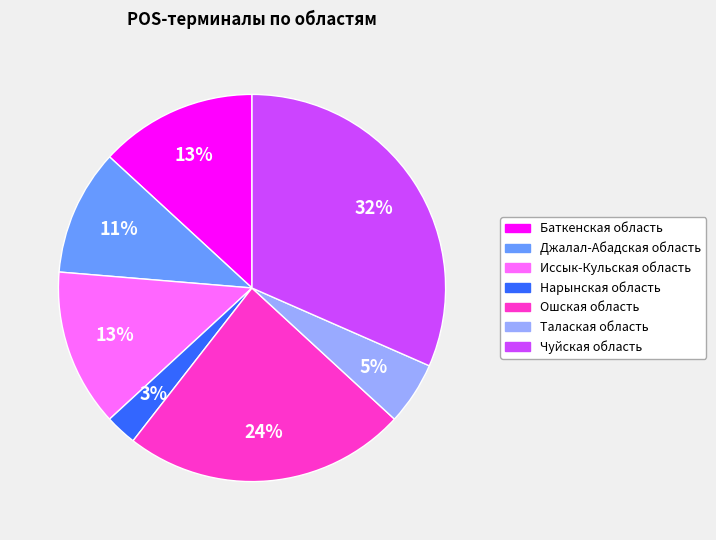

To the nearest percent, what portion does Иссык-Кульская область represent?

13%